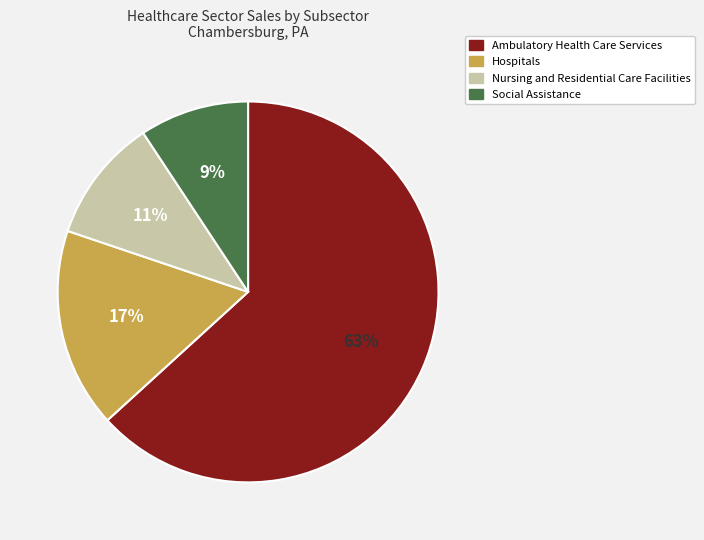

Is it true that Ambulatory Health Care Services is 63% of the pie?

True